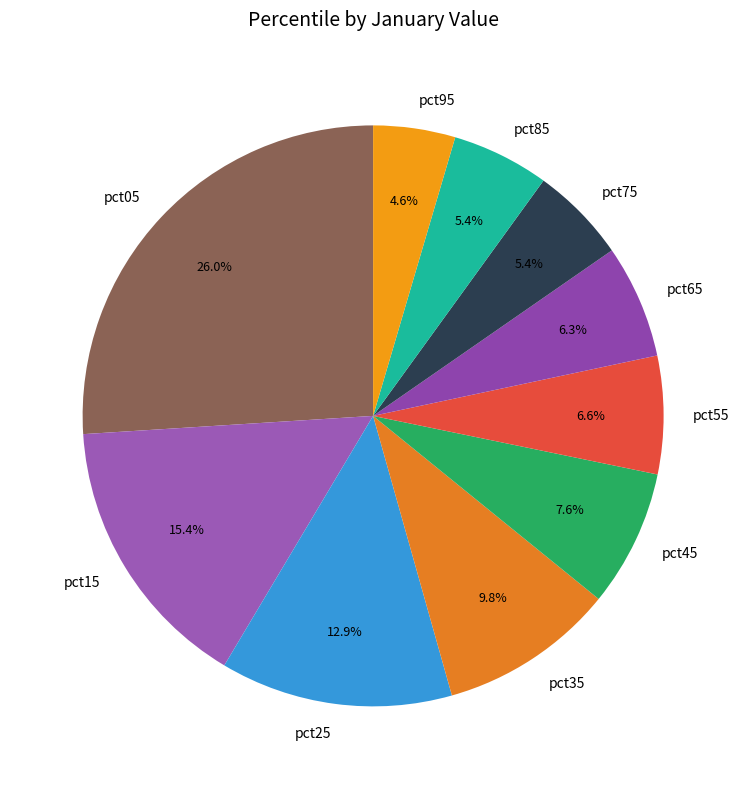

Is pct55 the majority of the pie?

No